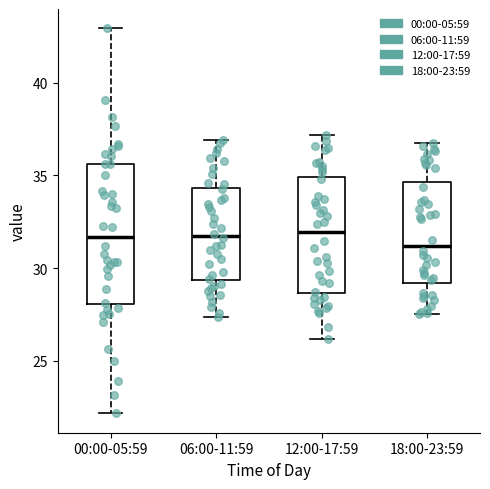

Which box is the tallest, from its lower edge to its upper edge?

00:00-05:59